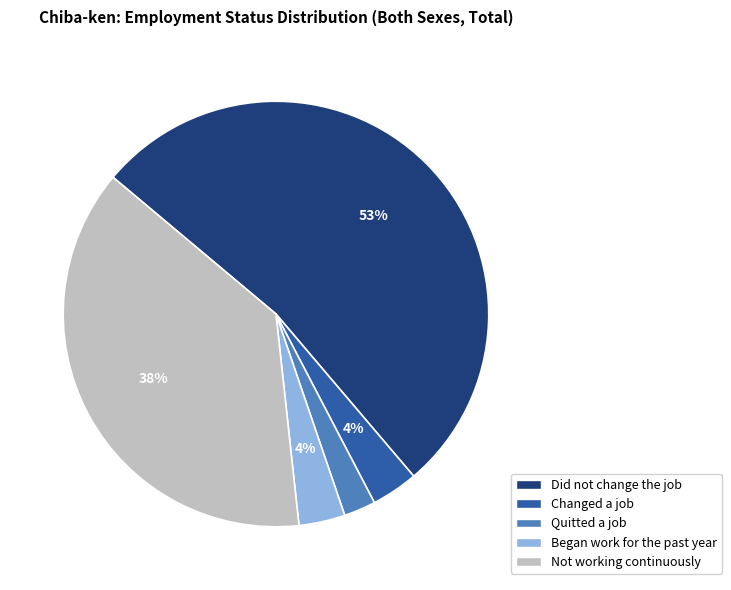

Is it true that Not working continuously is 38% of the pie?

True